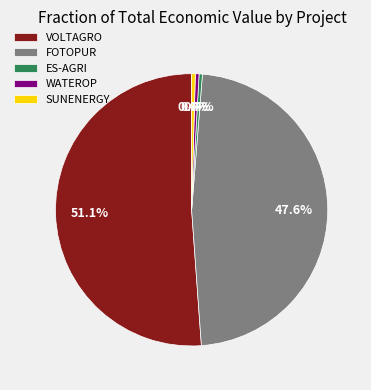

To the nearest percent, what is the average slice percentage?

20%